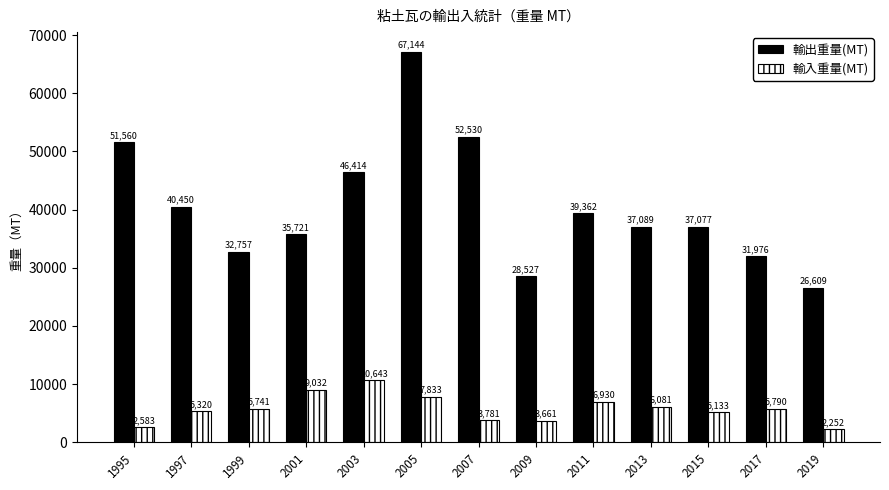

At which label does 輸入重量(MT) reach its peak?

2003